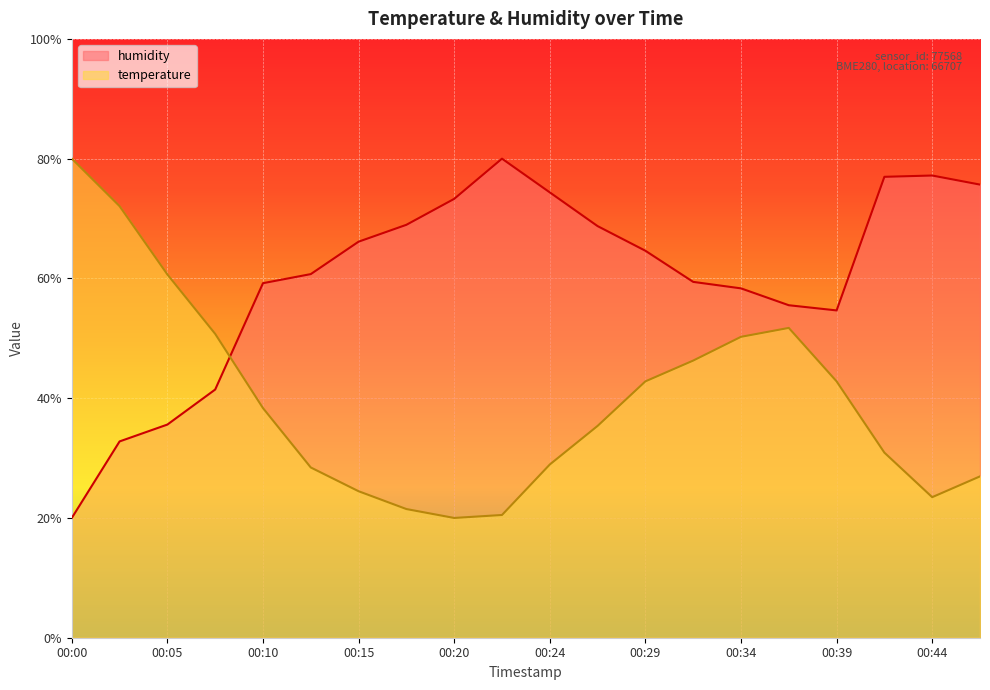

Which series changed the most between 00:05 and 00:24?

humidity